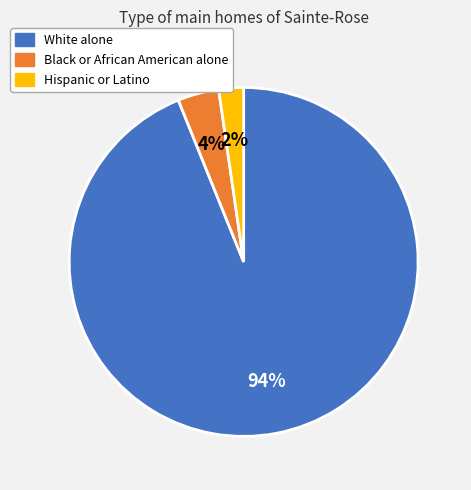

Combined, do White alone and Hispanic or Latino account for over 50%?

Yes